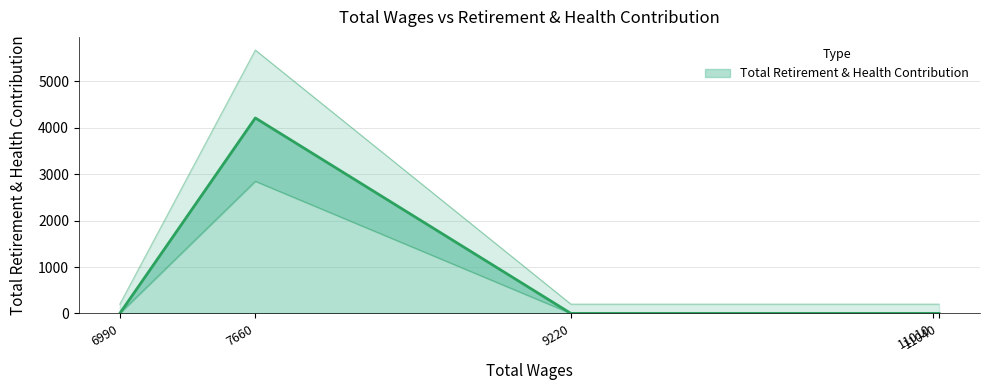

Reading left to right, list all the values displayed in this chart.

11040.0=0	11010.0=0	9220.0=0	7660.0=4212	6990.0=0